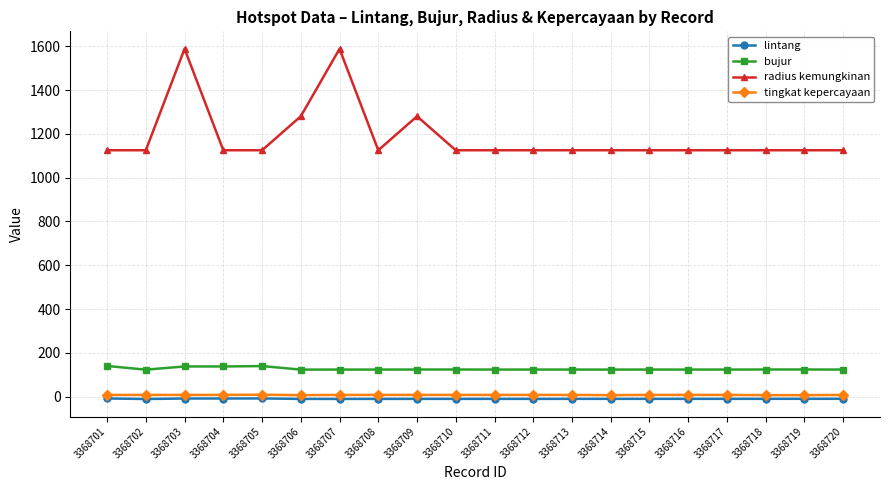

Which series changed the most between 3368705 and 3368707?

radius kemungkinan